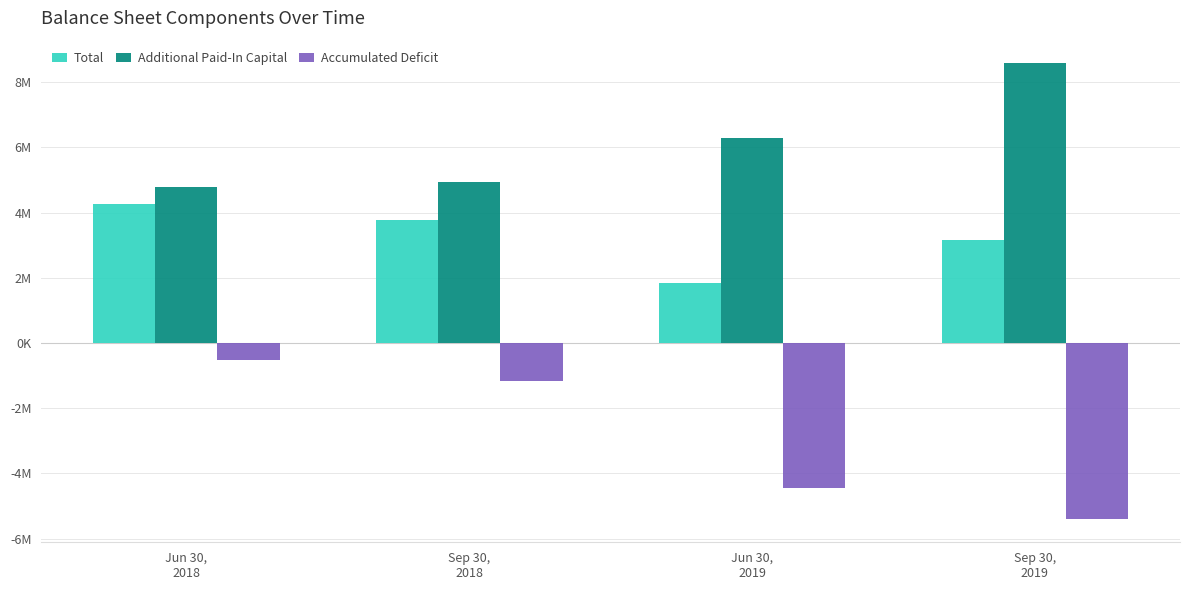

The Accumulated Deficit series shows -314921 at Jun 30,
2018. True or false?

False